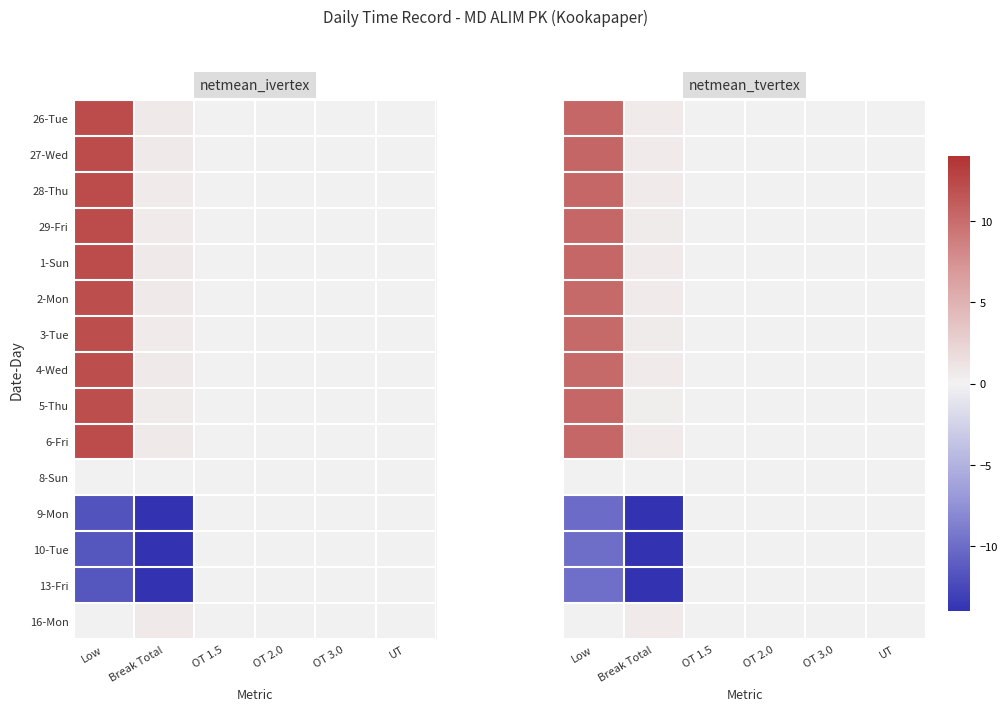

Is it true that 28-Thu equals 0.0 at UT?

True